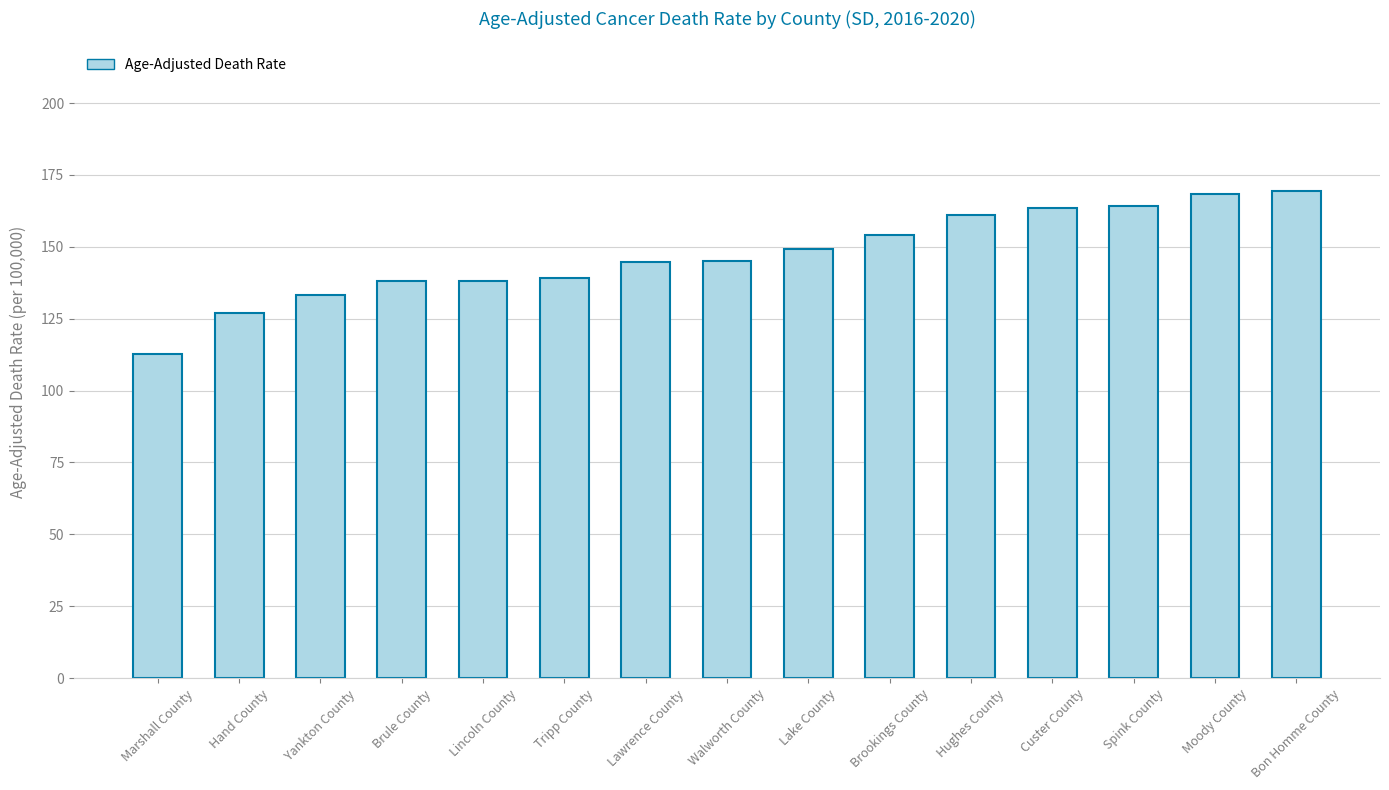

What is the sum of all values?

2208.2